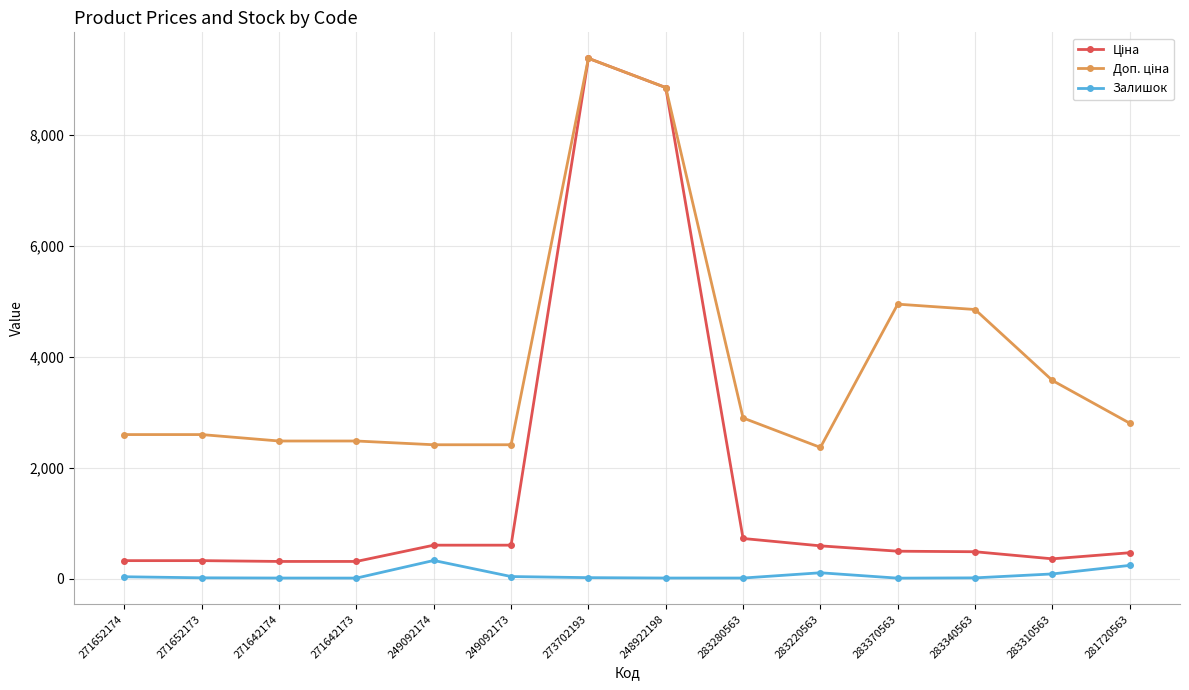

What is the greatest value displayed?

9384.0